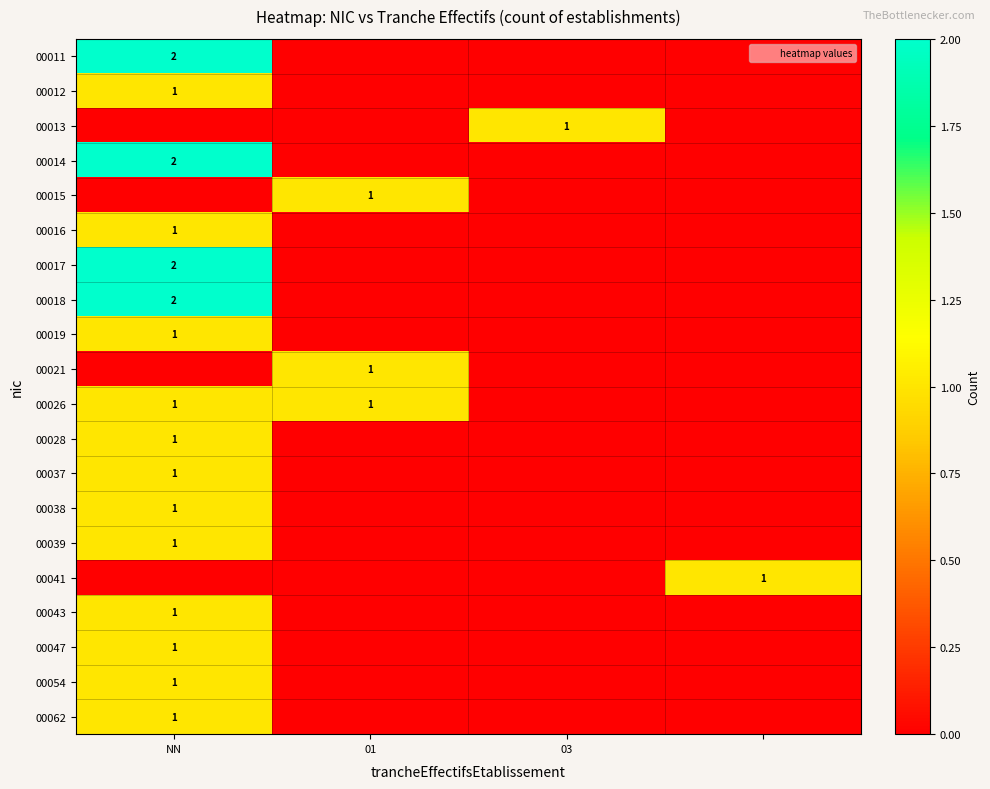

The value of 00037 at NN is 0. True or false?

False